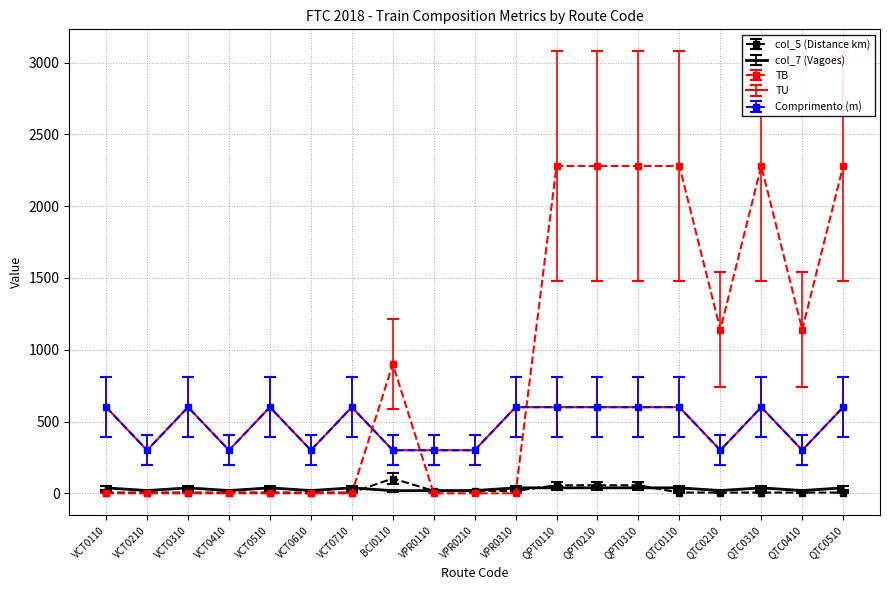

Rank the series by their maximum value, from lowest to highest.

col_7 (Vagoes), col_5 (Distance km), Comprimento (m), TU, TB